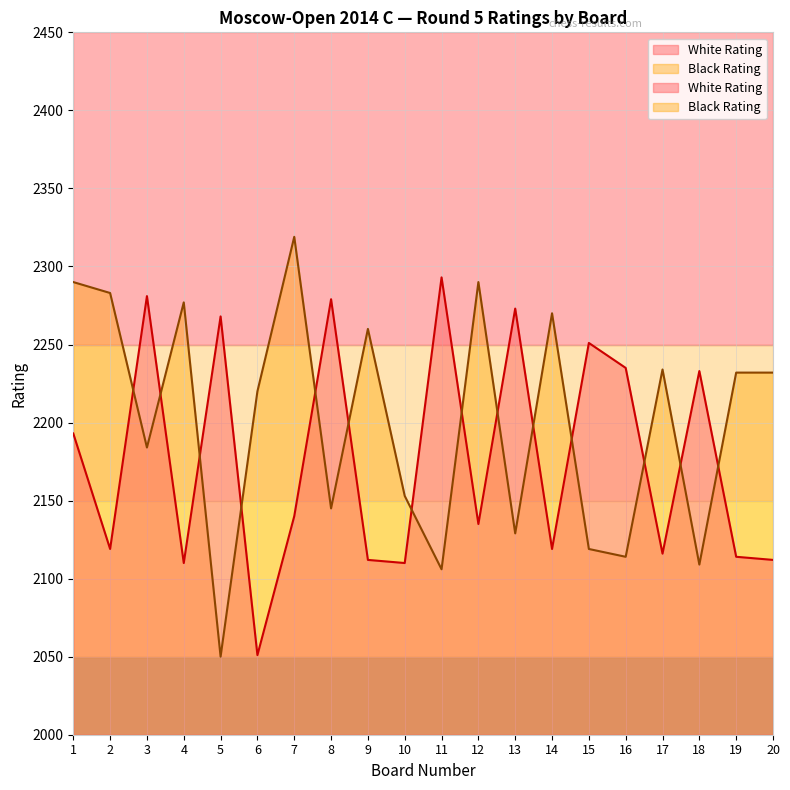

How many series are shown in this chart?

2